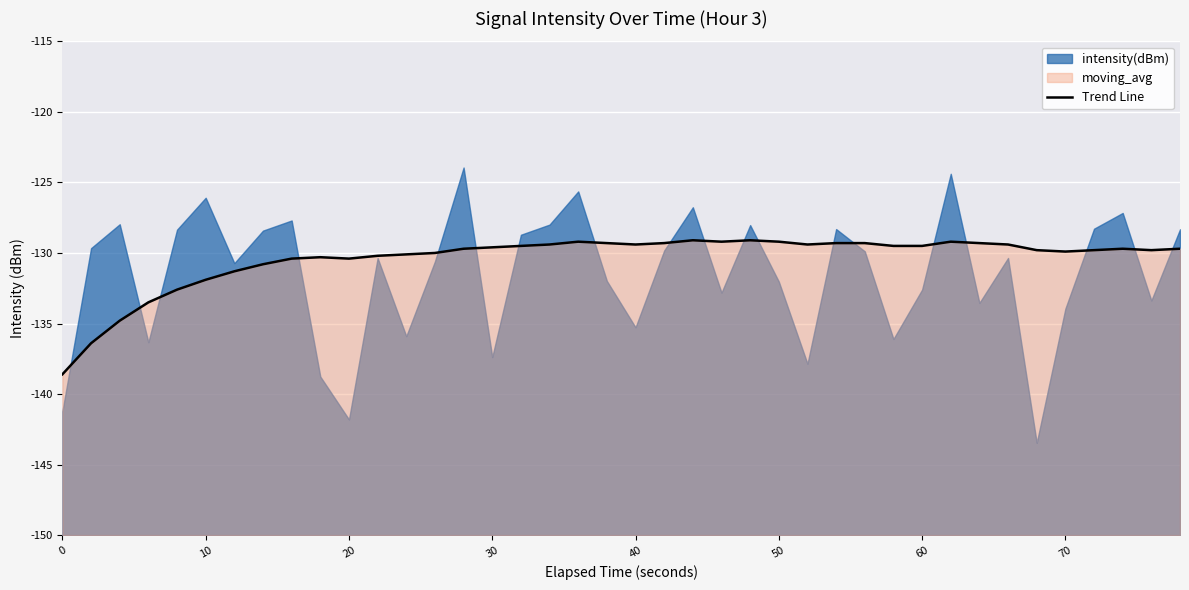

What is the sum of all values?

-5216.9